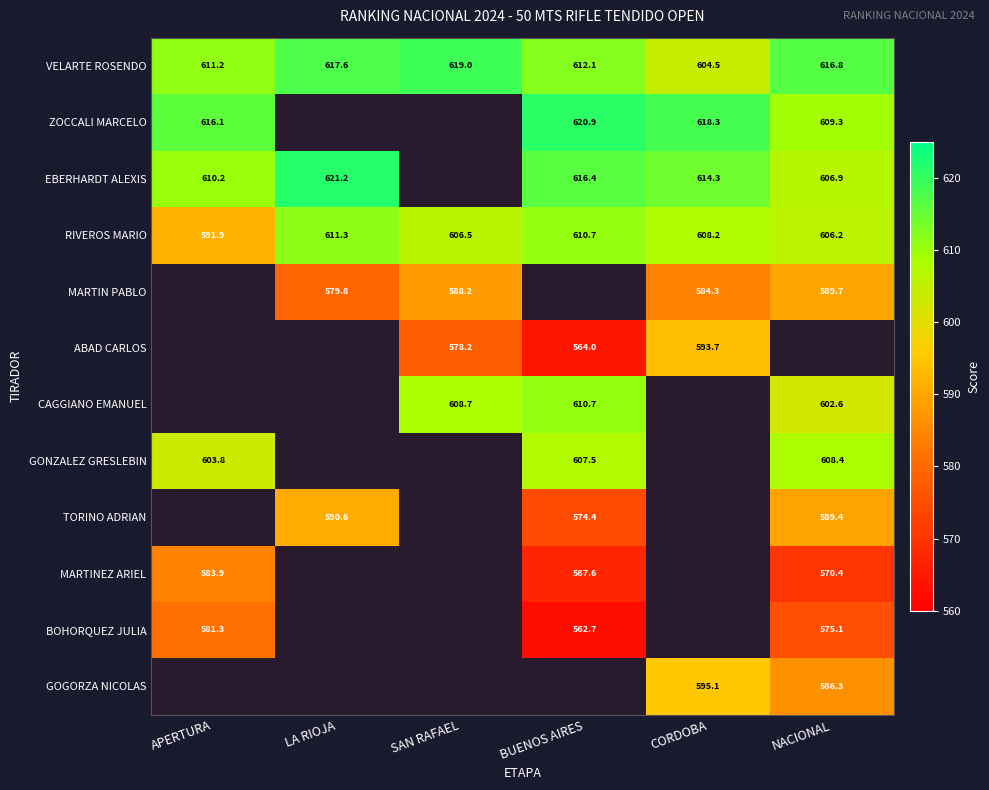

Is it true that GOGORZA NICOLAS equals 192.8 at NACIONAL?

False